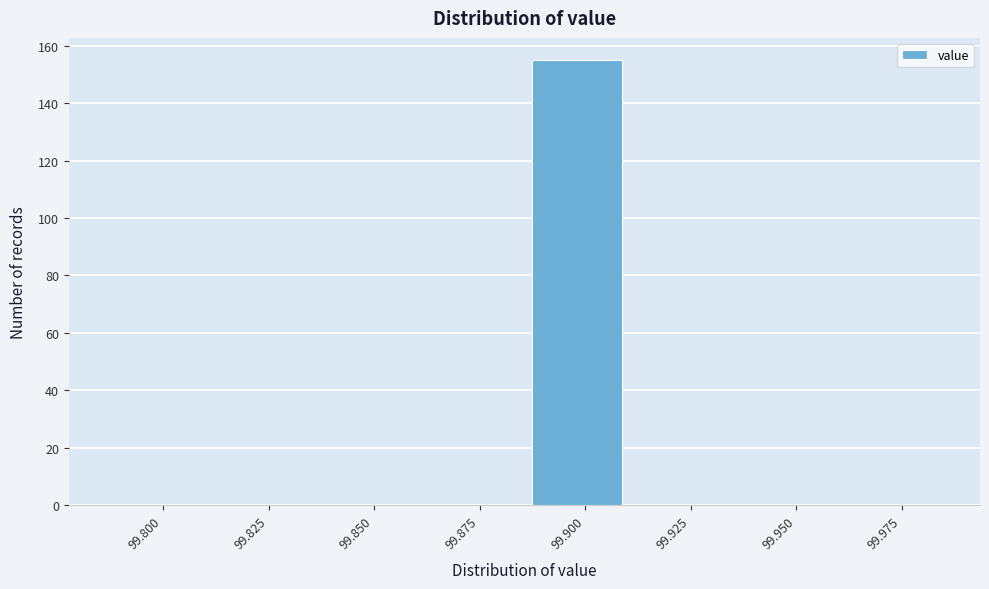

Reading left to right, extract all data points from this chart.

99.800=0	99.825=0	99.850=0	99.875=0	99.900=155	99.925=0	99.950=0	99.975=0